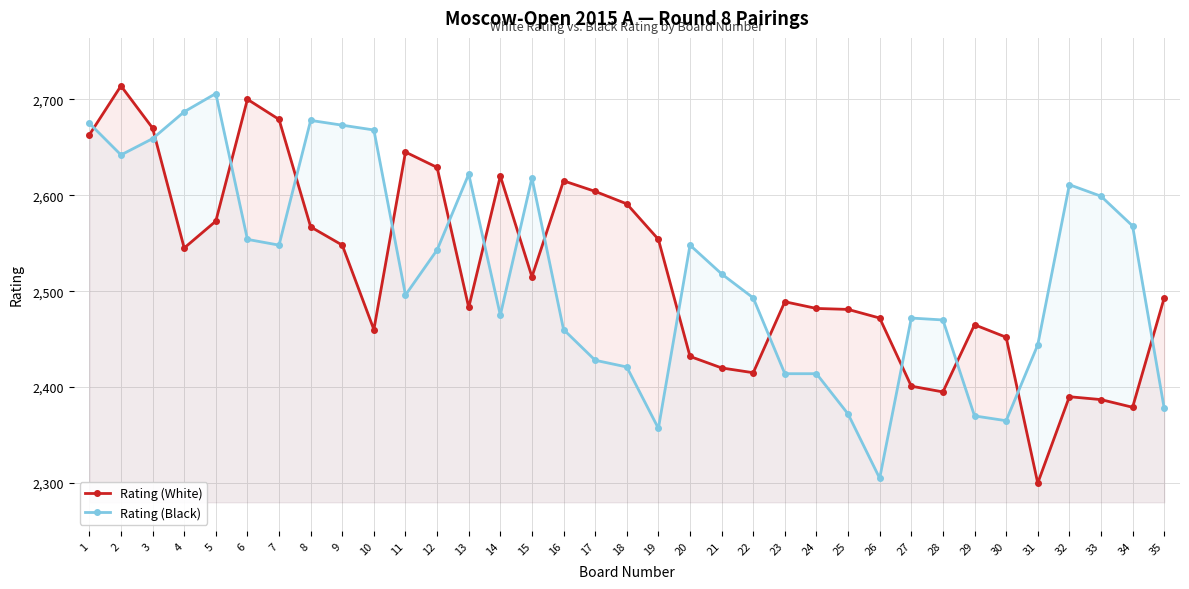

The value of Rating (Black) at 6 is 2554. True or false?

True